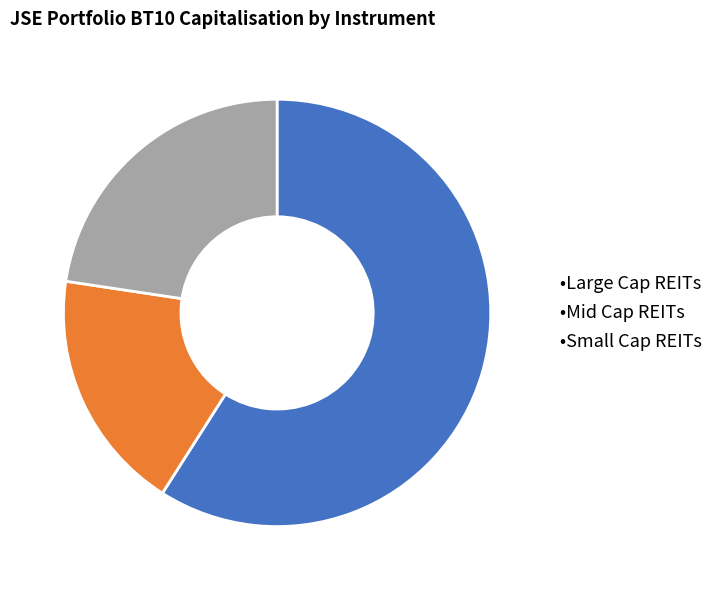

Which category has the biggest portion of the pie?

•Large Cap REITs